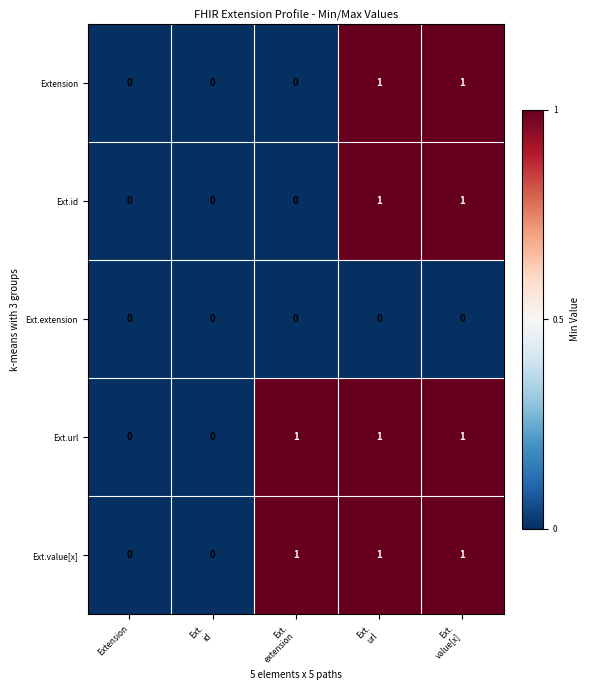

Rank the series at Extension from highest to lowest value.

Extension, Ext.id, Ext.extension, Ext.url, Ext.value[x]